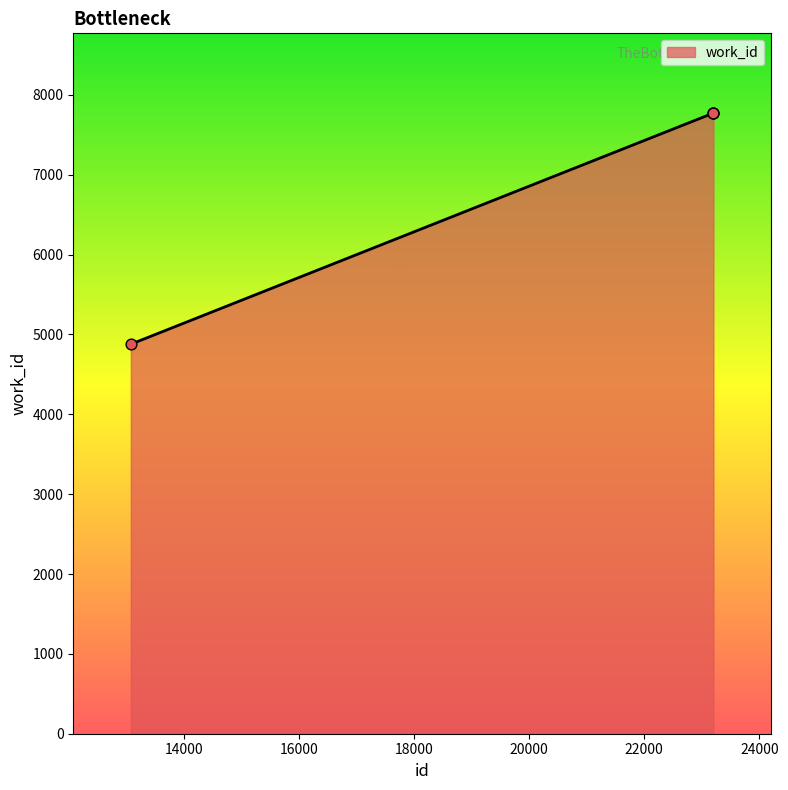

What is the greatest value displayed?

7771